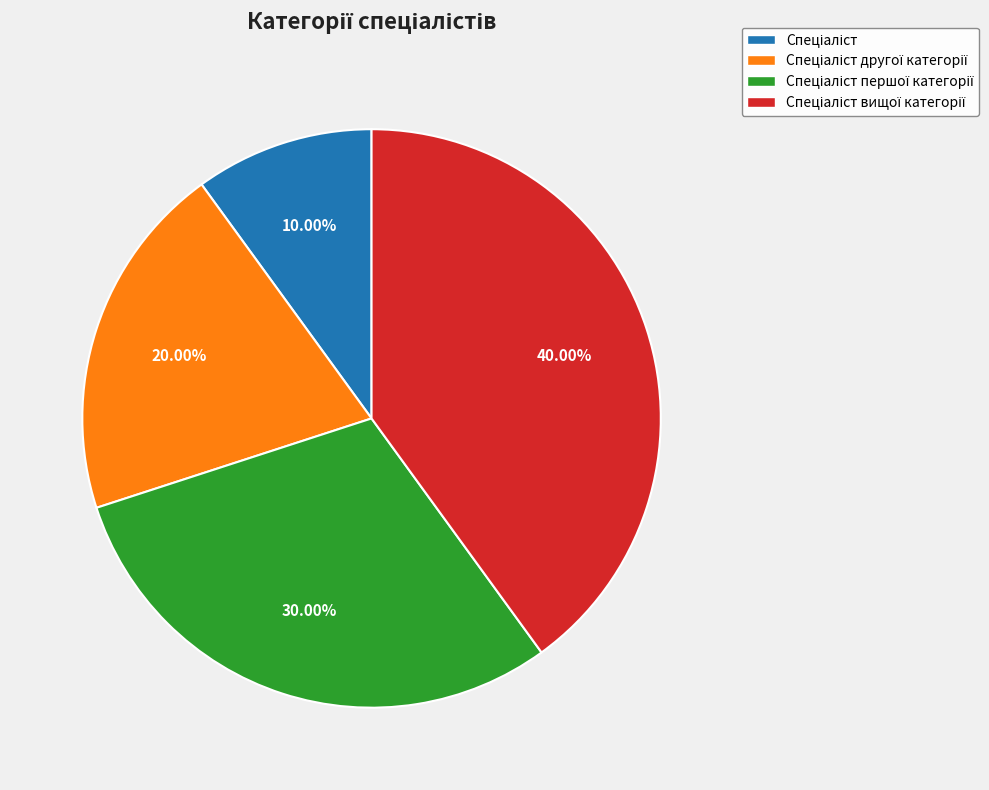

Does any single category account for the majority?

No